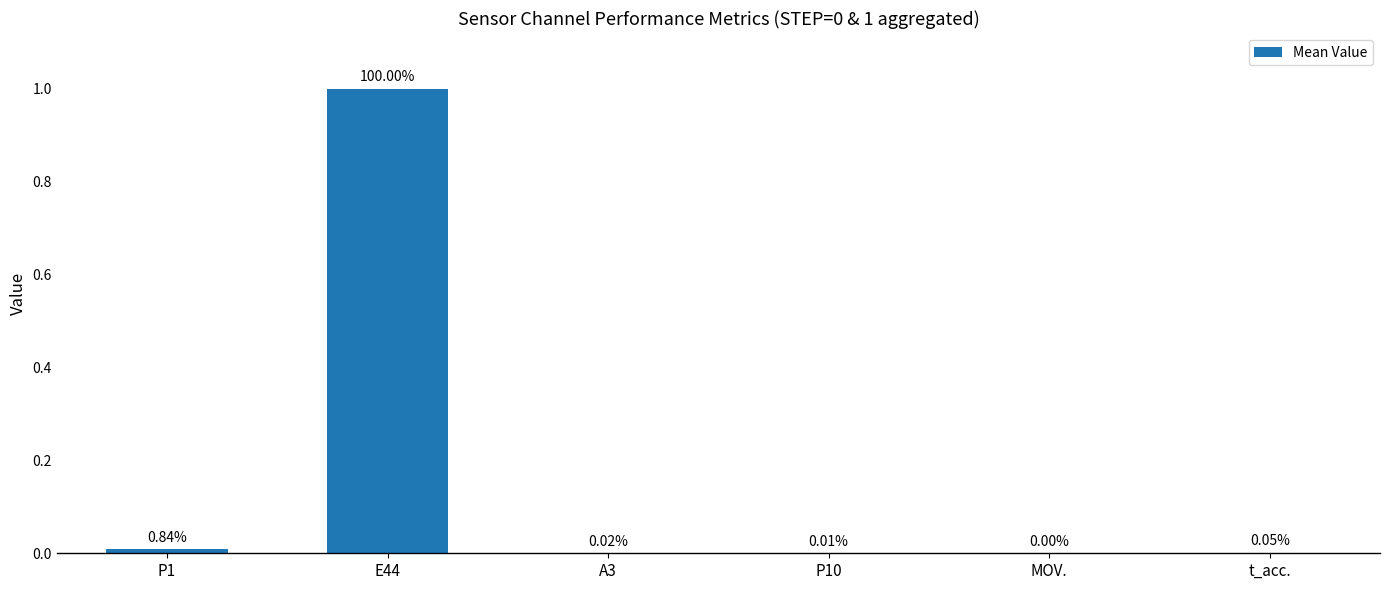

What is the maximum value shown in the chart?

1.0